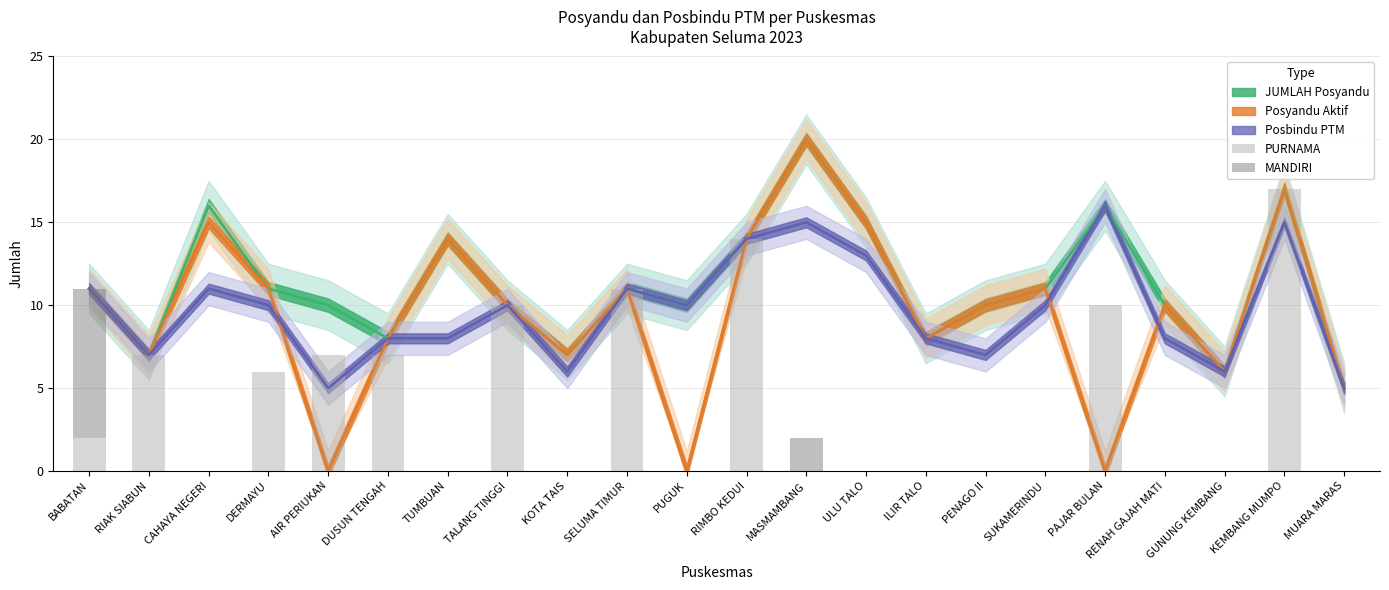

What is the difference between the maximum and minimum values in the PURNAMA series?

17